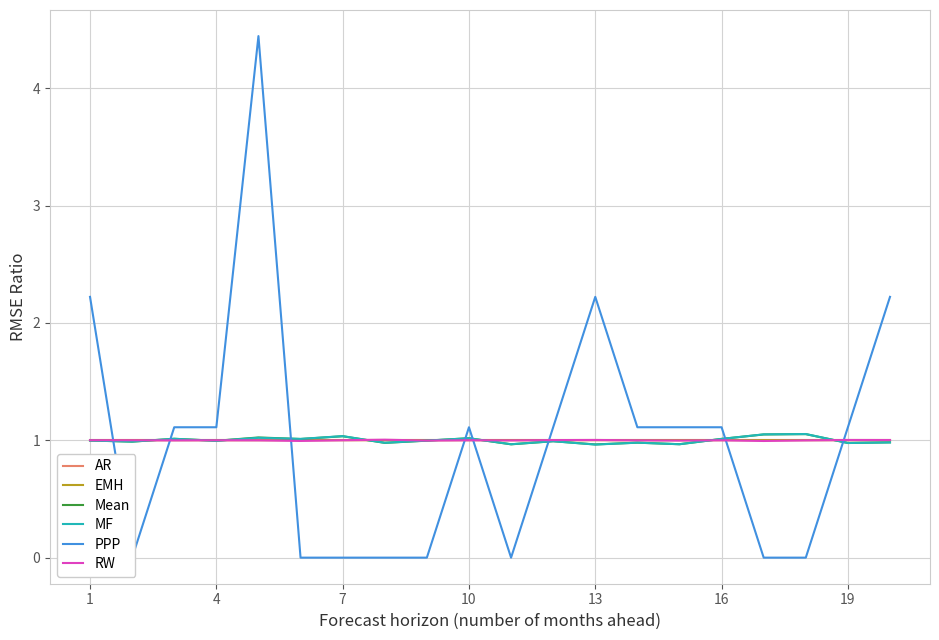

True or false: AR has more than 0 interior local peaks.

False